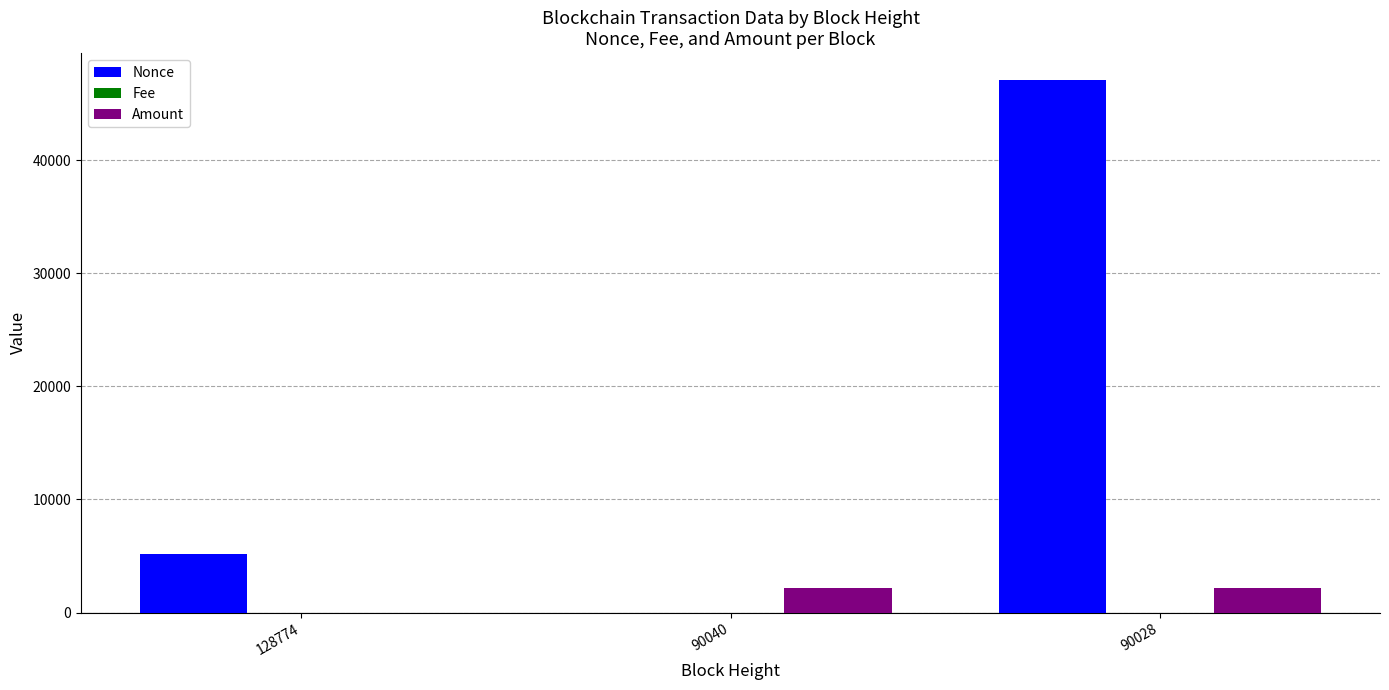

At which category does the chart reach its peak across all series?

90028